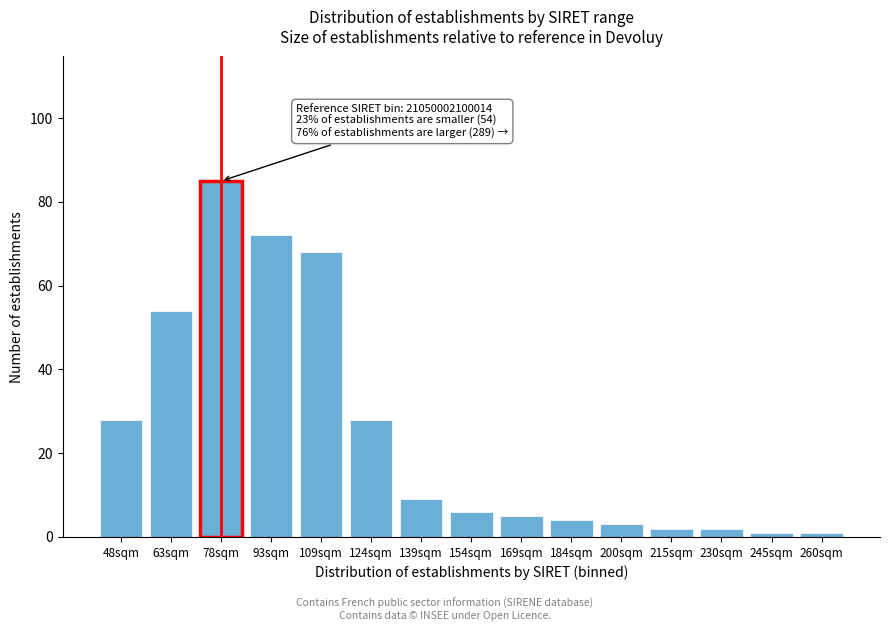

Reading right to left, what are all the values shown in this chart?

1	1	2	2	3	4	5	6	9	28	68	72	85	54	28